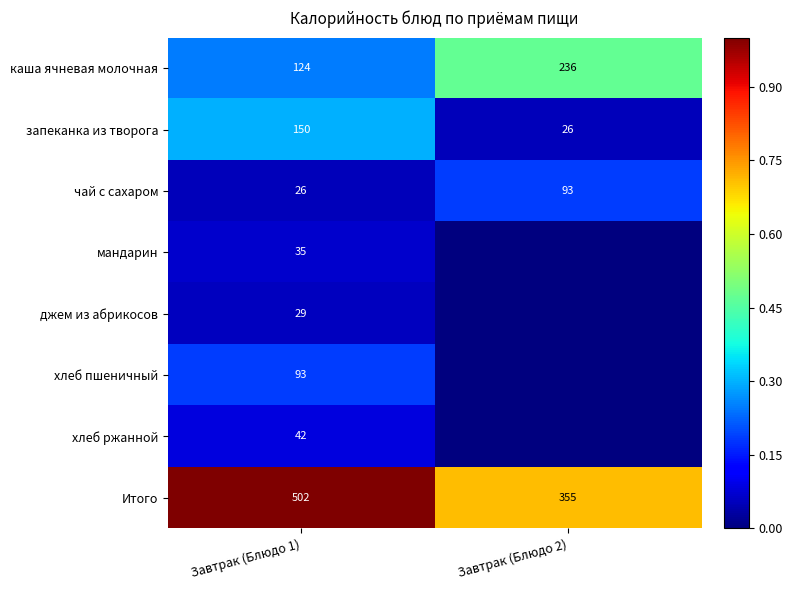

Is it true that чай с сахаром equals 93 at Завтрак (Блюдо 2)?

True